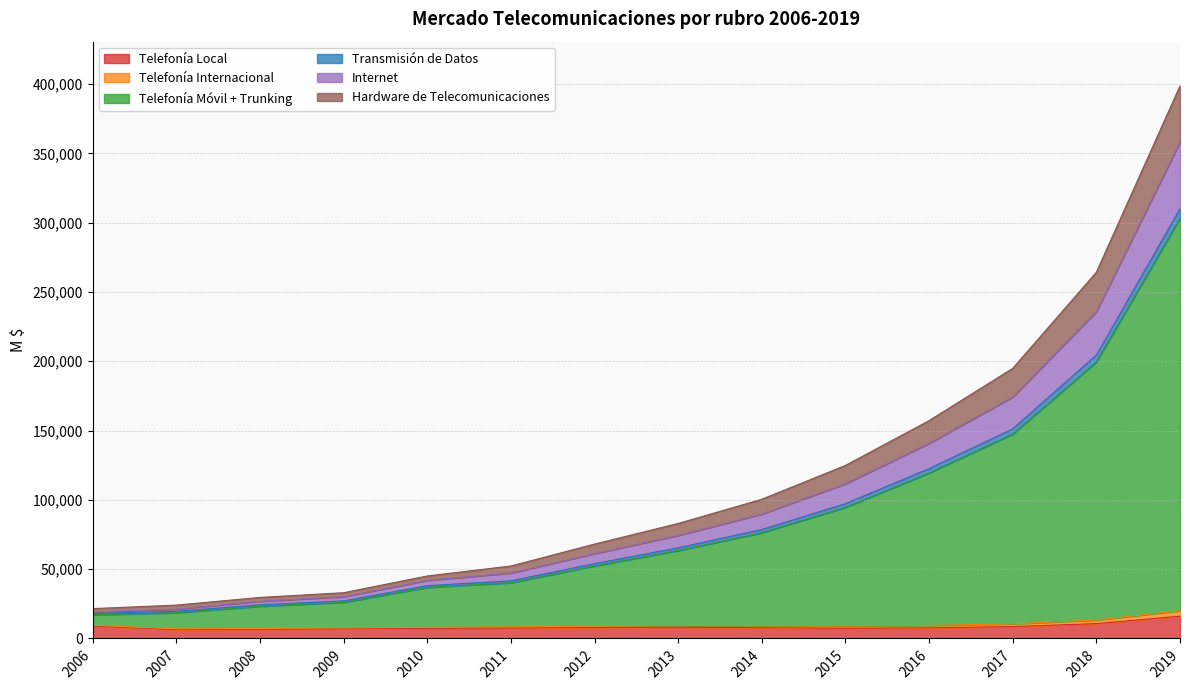

True or false: Internet and Telefonía Móvil + Trunking intersect in this chart.

False